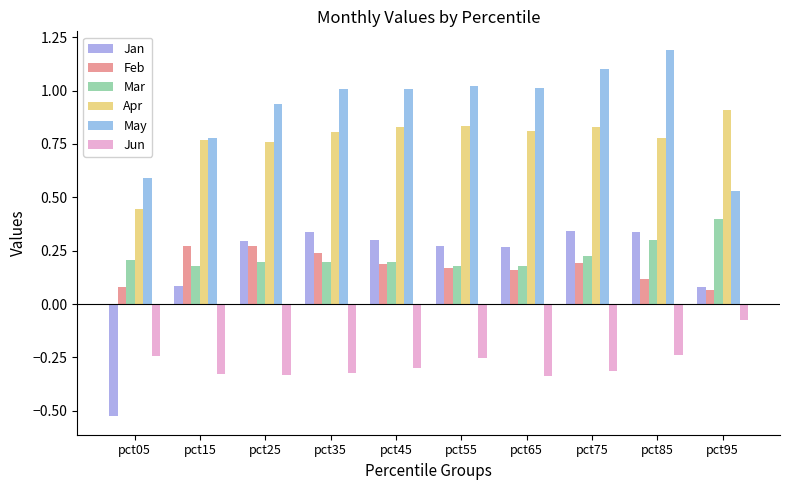

How many groups of bars are there?

10